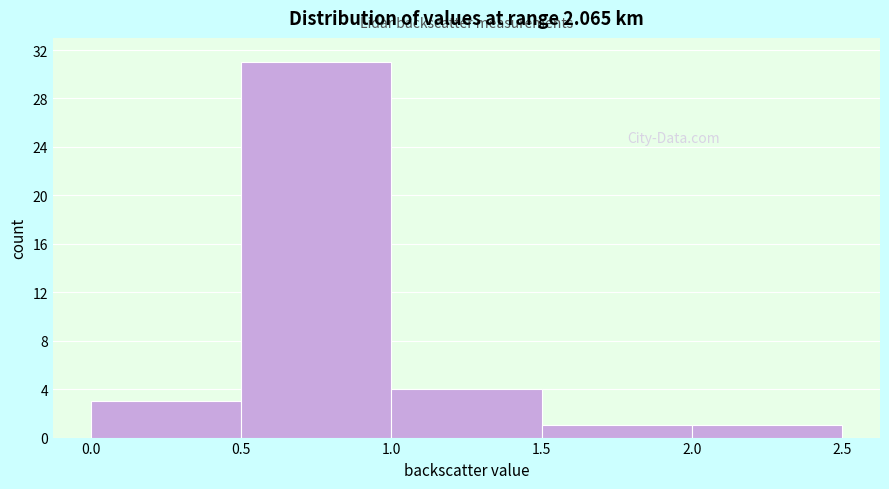

Reading left to right, list every bar in this chart as the range it spans on the x-axis followed by its height. The values are not printed on the chart, so give them approximately, as read against the axis.

0.0 to 0.5: 3
0.5 to 1.0: 31
1.0 to 1.5: 4
1.5 to 2.0: 1
2.0 to 2.5: 1